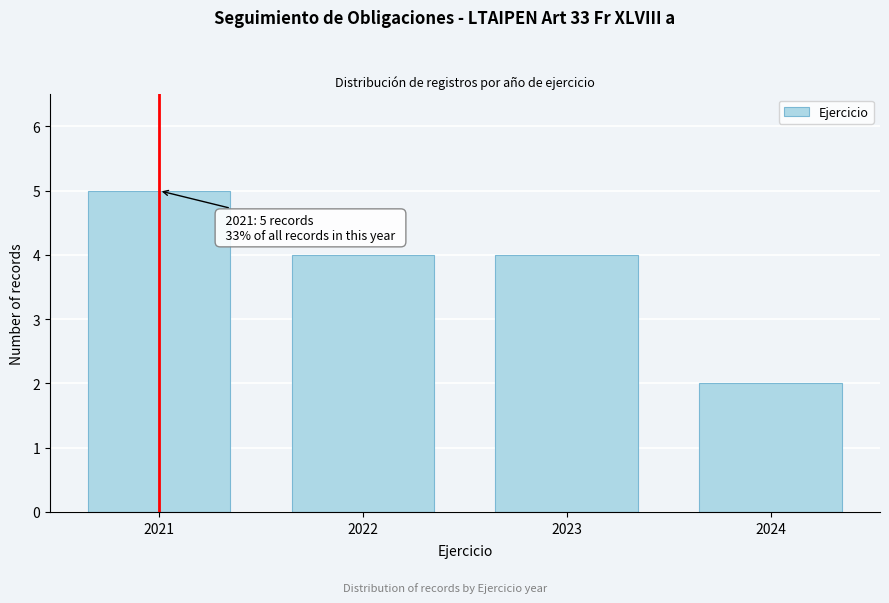

Which range on the x-axis has the tallest bar?

2020.5 to 2021.5